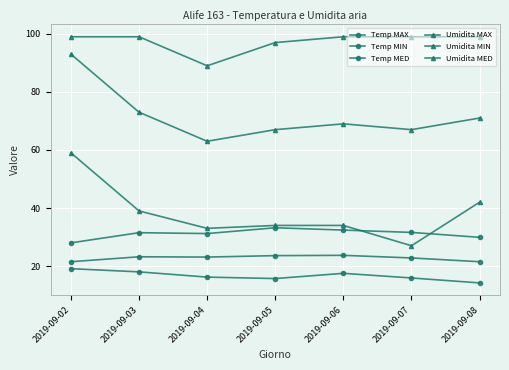

Is this an area chart (filled region under the line)?

No